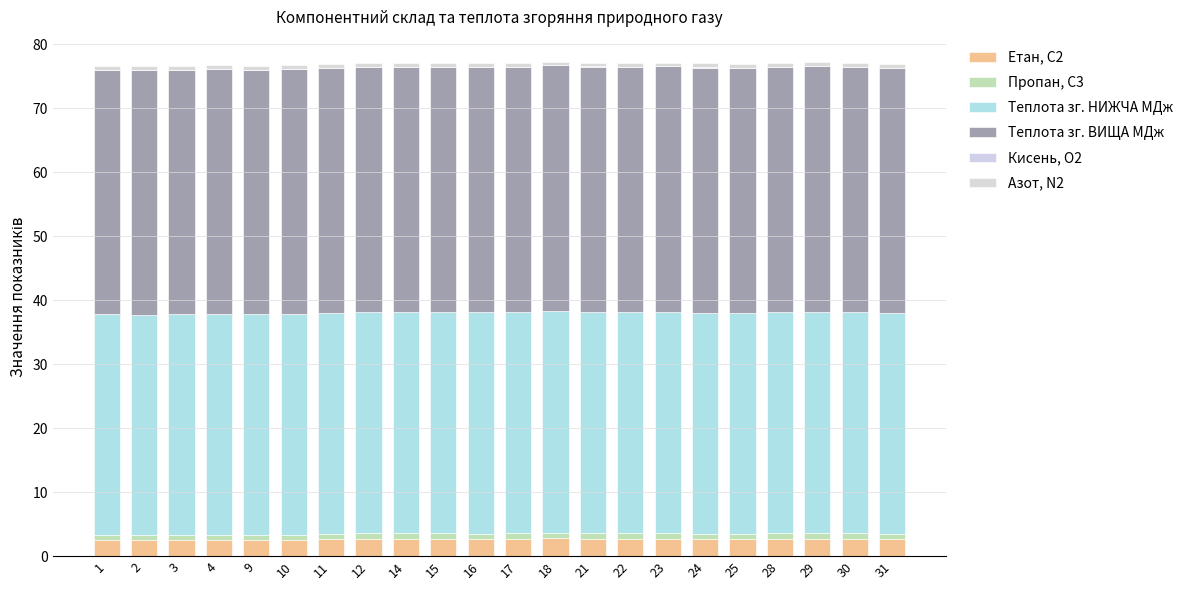

At how many categories does at least one series exceed 21?

22